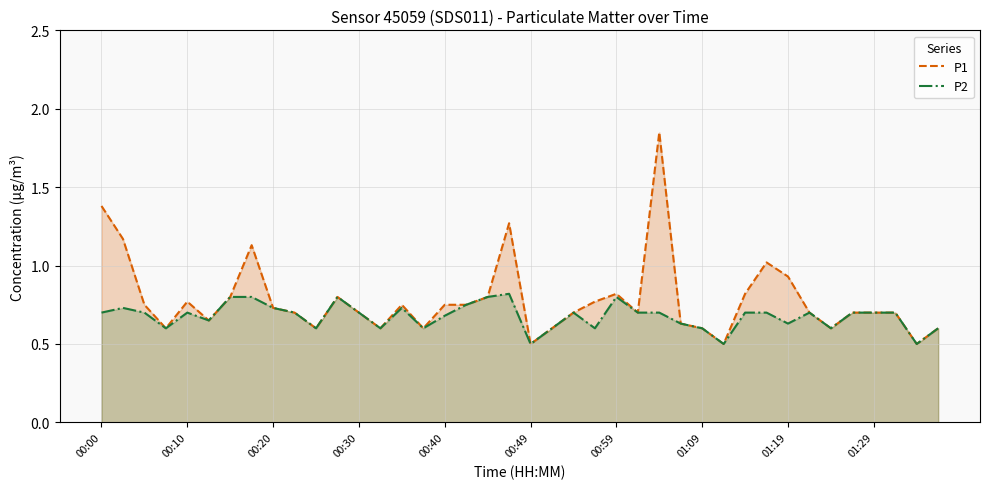

True or false: P2 has more than 2 points higher than both neighbors.

True